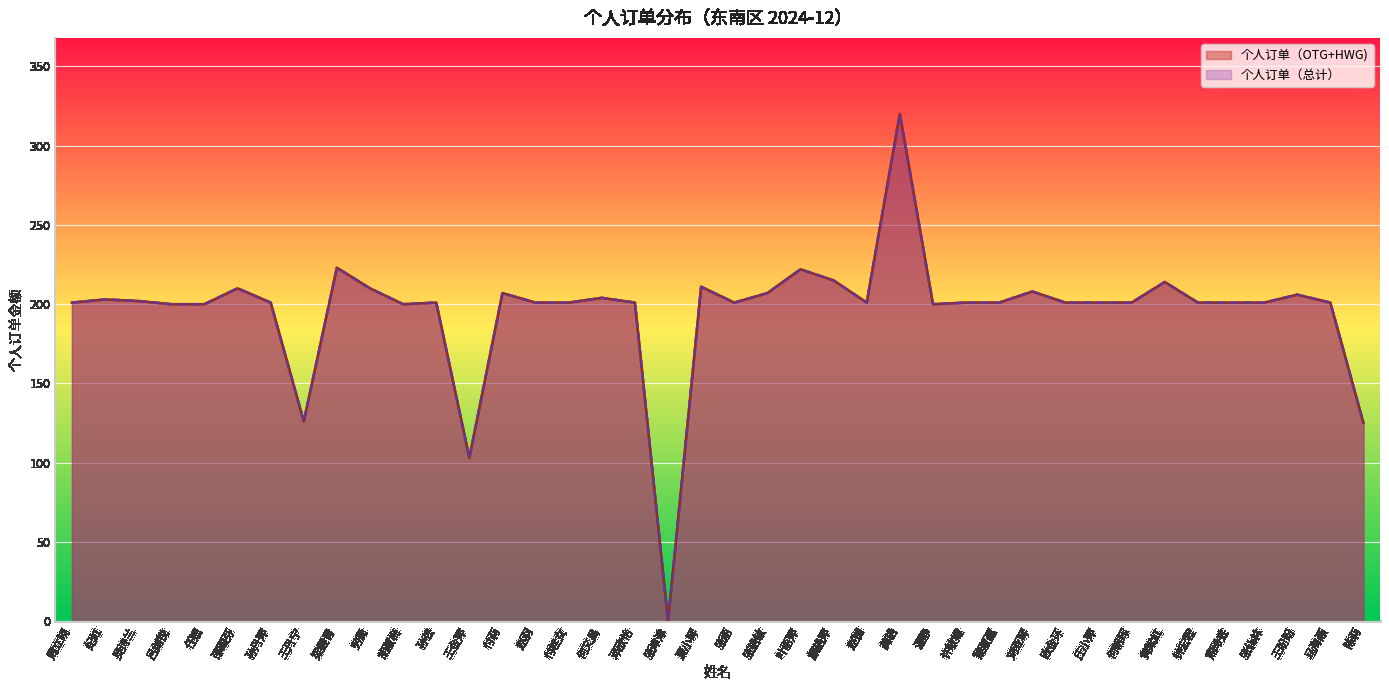

At how many categories does at least one series exceed 219?

3